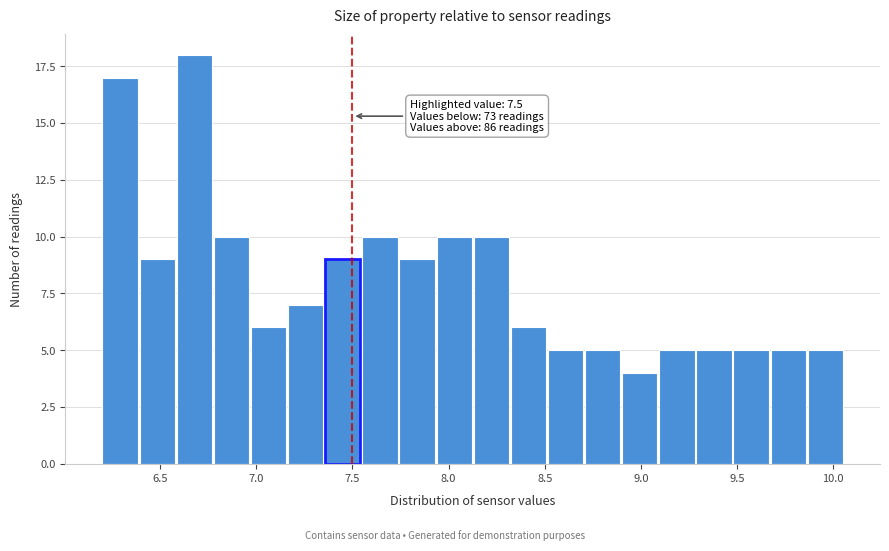

Around what value on the x-axis is the tallest bar? Give the approximate position of its centre, as read against the axis.

6.70